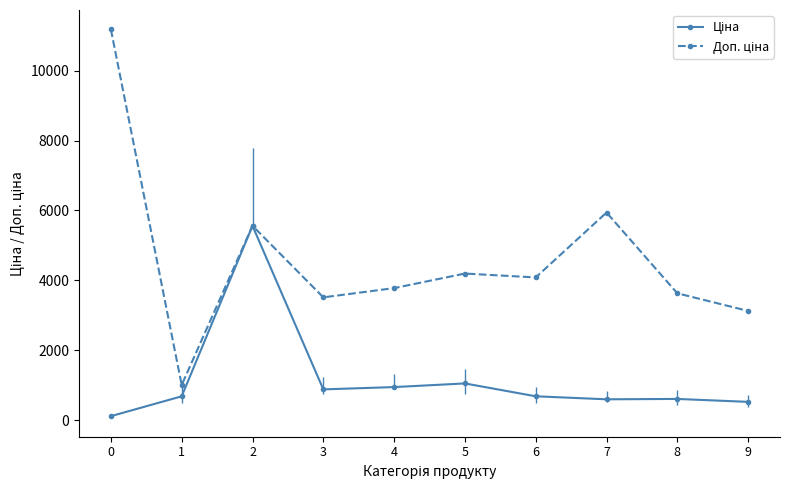

What is the spread (max minus min) of values at 1?

324.3